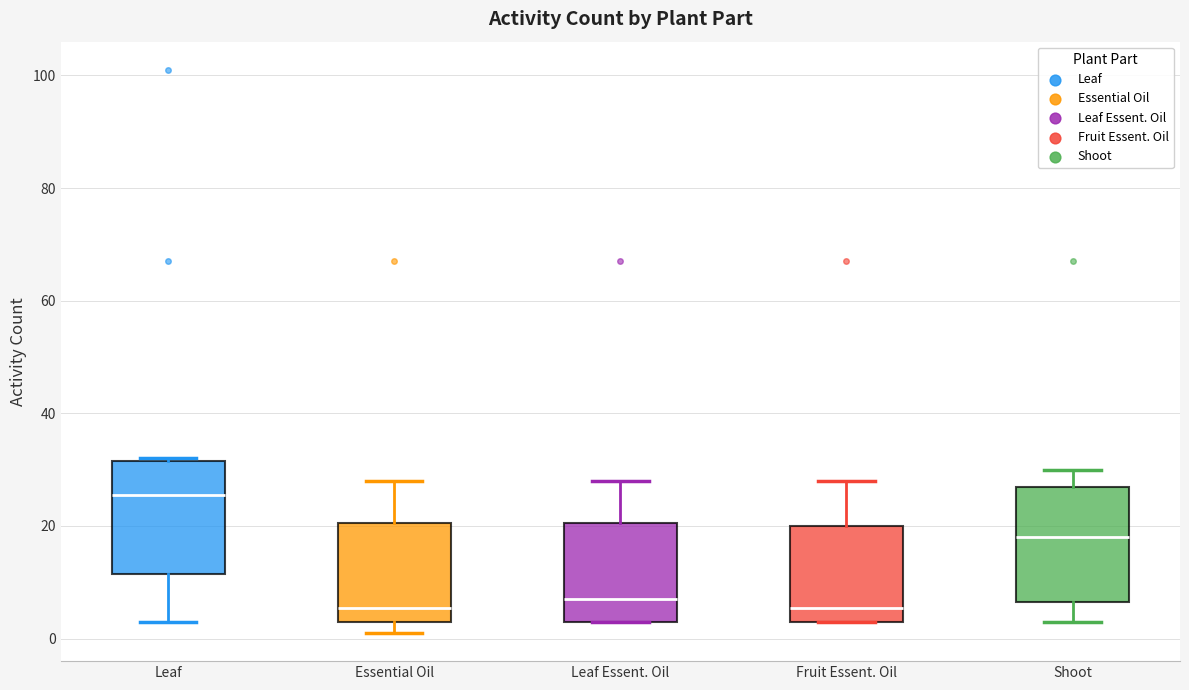

Reading left to right, read every box against the y-axis: the position of its median line, the range the box covers, and the ends of its whiskers. The values are not printed on the chart, so give them approximately, as read against the axis.

Leaf: median 26, box 12 to 32, whiskers 4 to 32
Essential Oil: median 6, box 4 to 20, whiskers 2 to 28
Leaf Essent. Oil: median 8, box 4 to 20, whiskers 4 to 28
Fruit Essent. Oil: median 6, box 4 to 20, whiskers 4 to 28
Shoot: median 18, box 6 to 28, whiskers 4 to 30